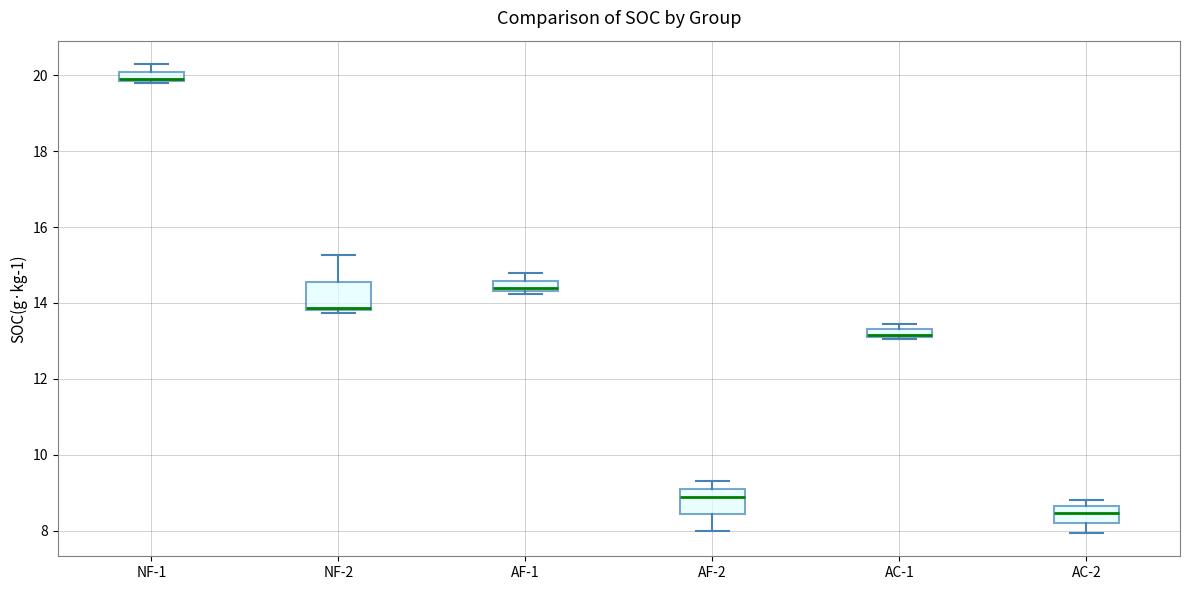

Where is the upper edge of the box for NF-2 on the y-axis? The values are not printed on the chart, so give them approximately, as read against the axis.

14.6